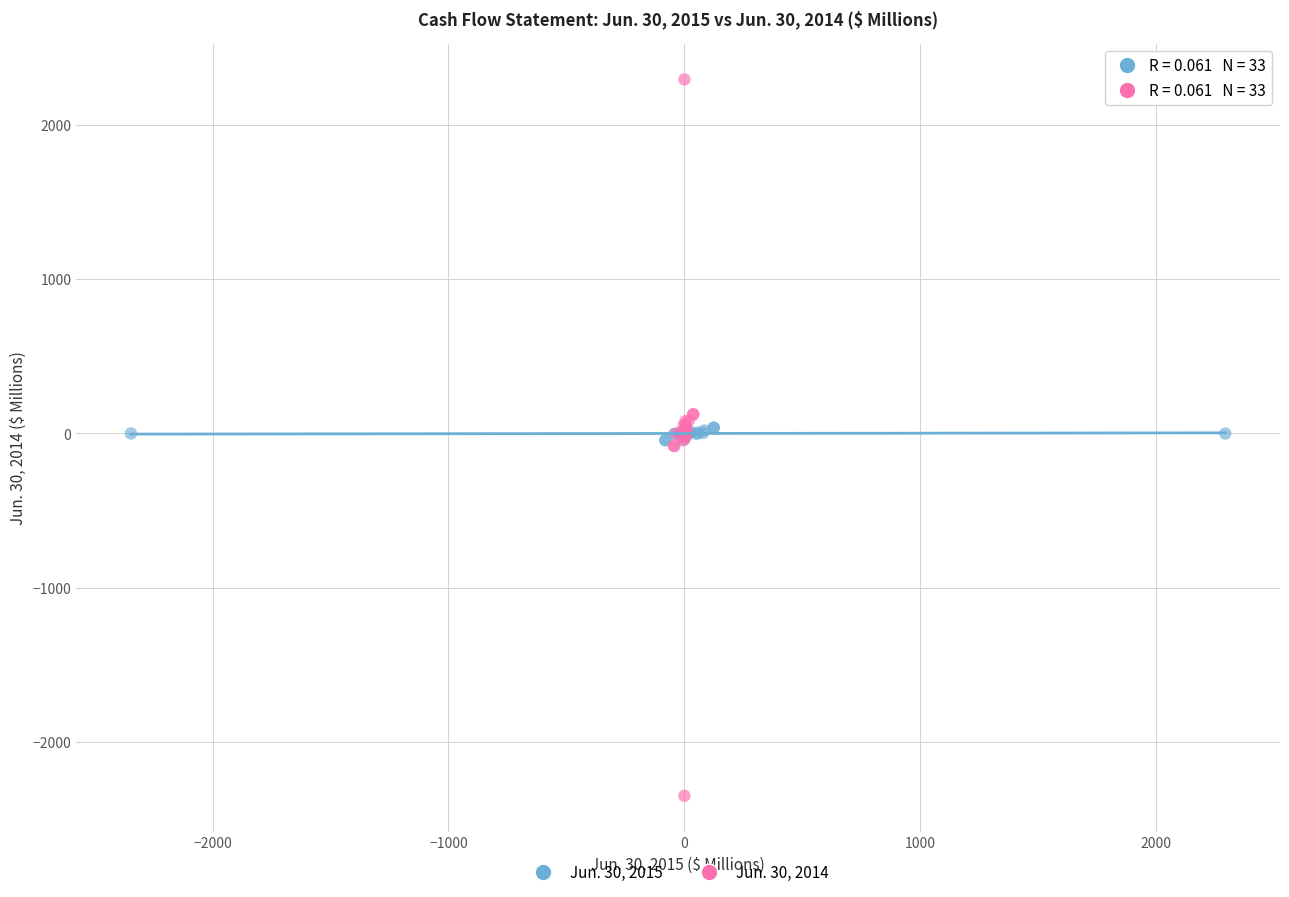

Which series has the largest Y range (max minus min)?

Jun. 30, 2014